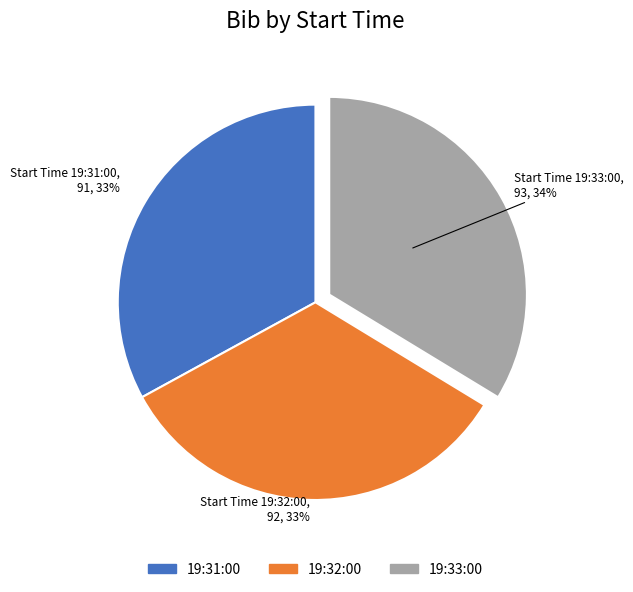

To the nearest percent, what is the combined percentage of 19:31:00 and 19:33:00?

67%